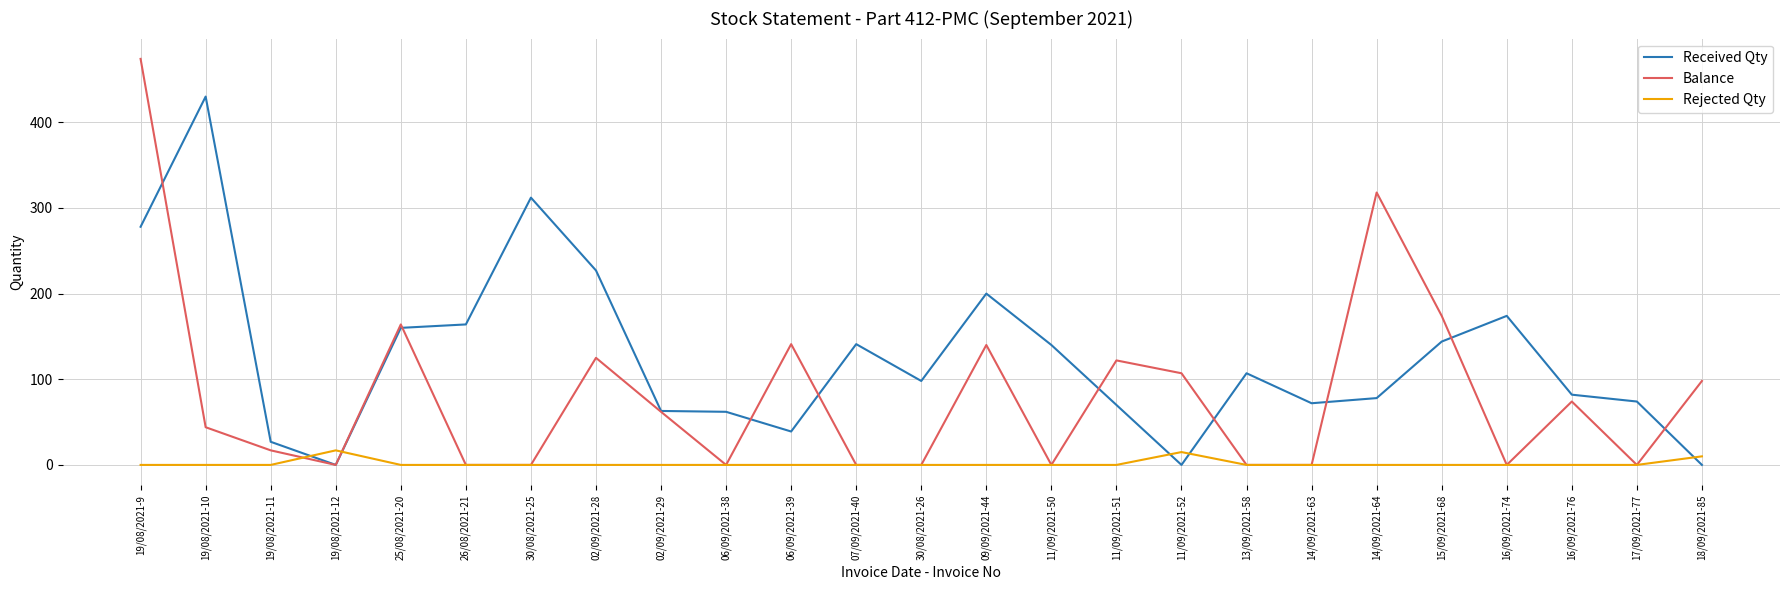

The value of Rejected Qty at 11/09/2021-51 is 0. True or false?

True